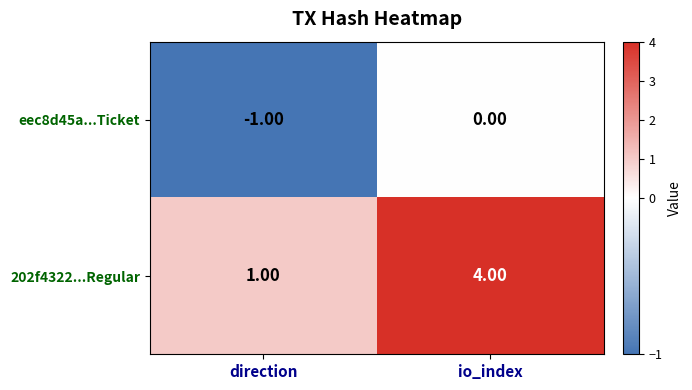

At which label is 202f4322...Regular closest to 2?

direction